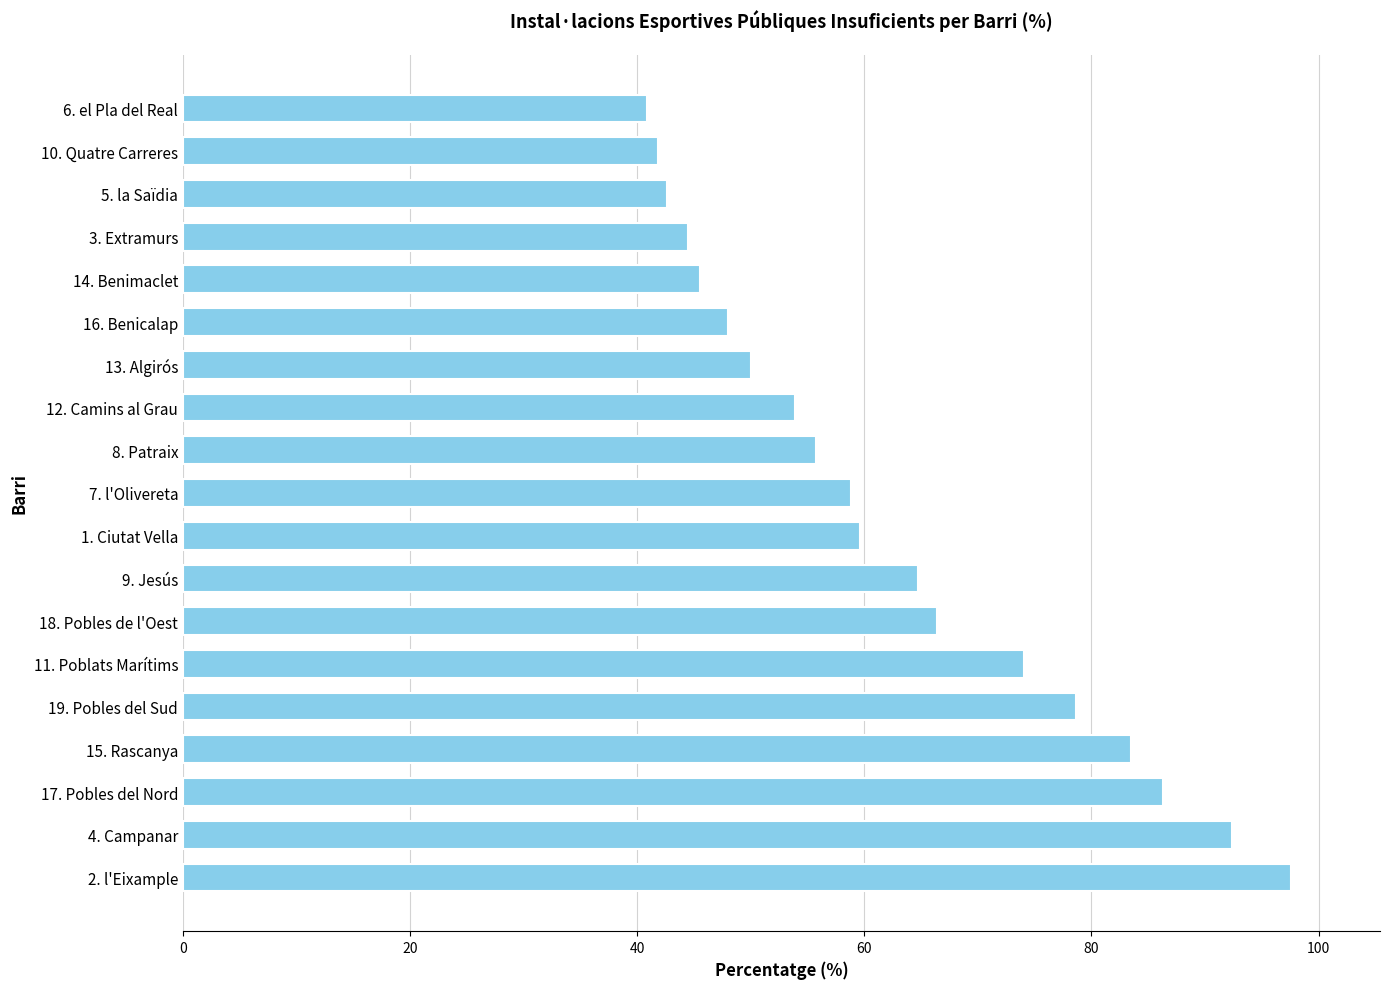

What is the sum of all values?

1184.9